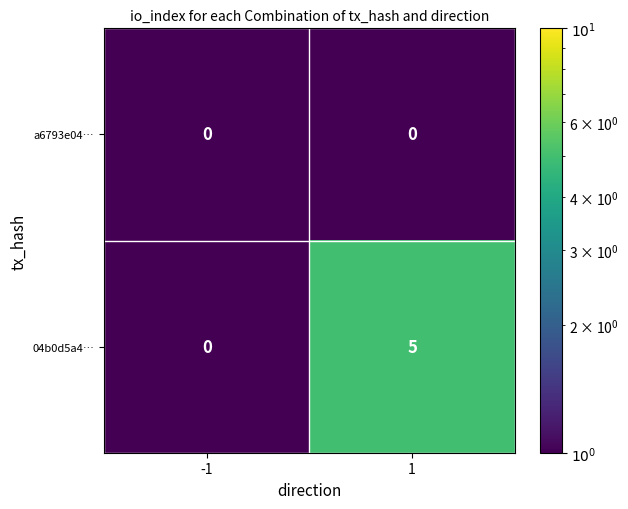

Reading left to right, extract all data points from this chart.

a6793e04…: -1=0	1=0
04b0d5a4…: -1=0	1=5